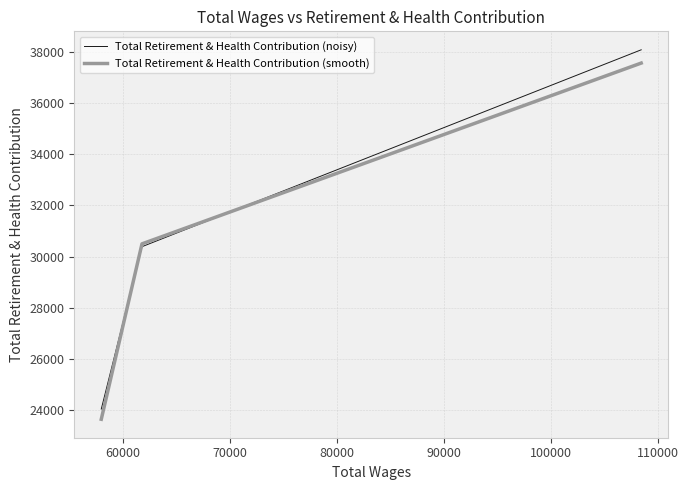

Reading right to left, extract all data points from this chart.

Total Retirement & Health Contribution (noisy): 38077.2	30391.4	24052.4
Total Retirement & Health Contribution (smooth): 37559.0	30502.0	23655.0